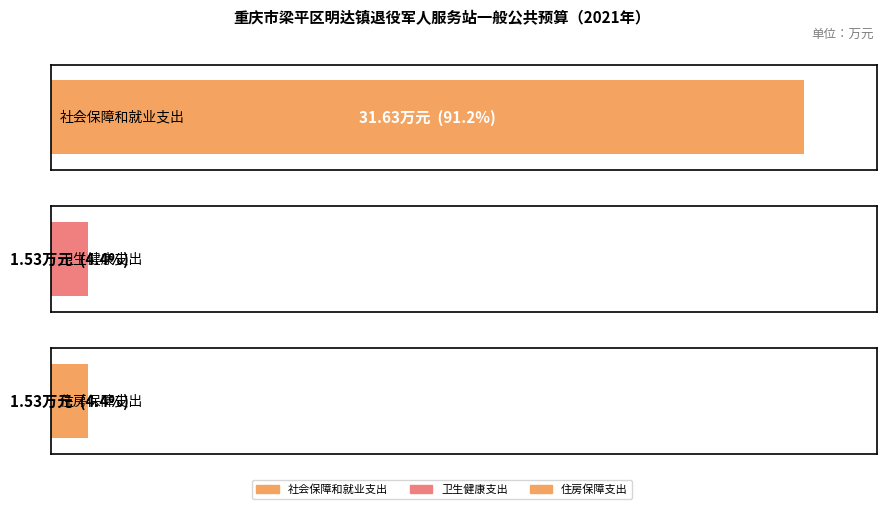

Does the chart contain any negative values?

No